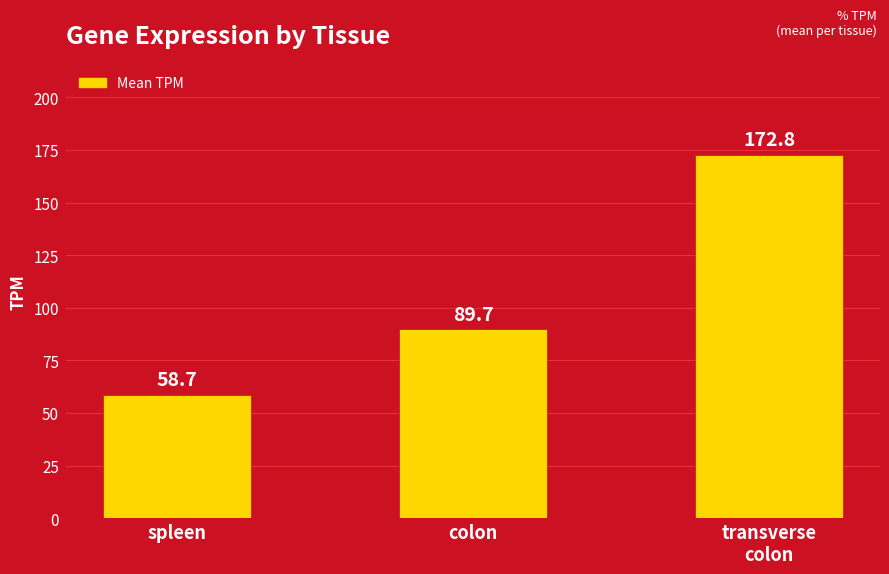

Reading right to left, what are all the values shown in this chart?

transverse
colon=172.8	colon=89.7	spleen=58.7